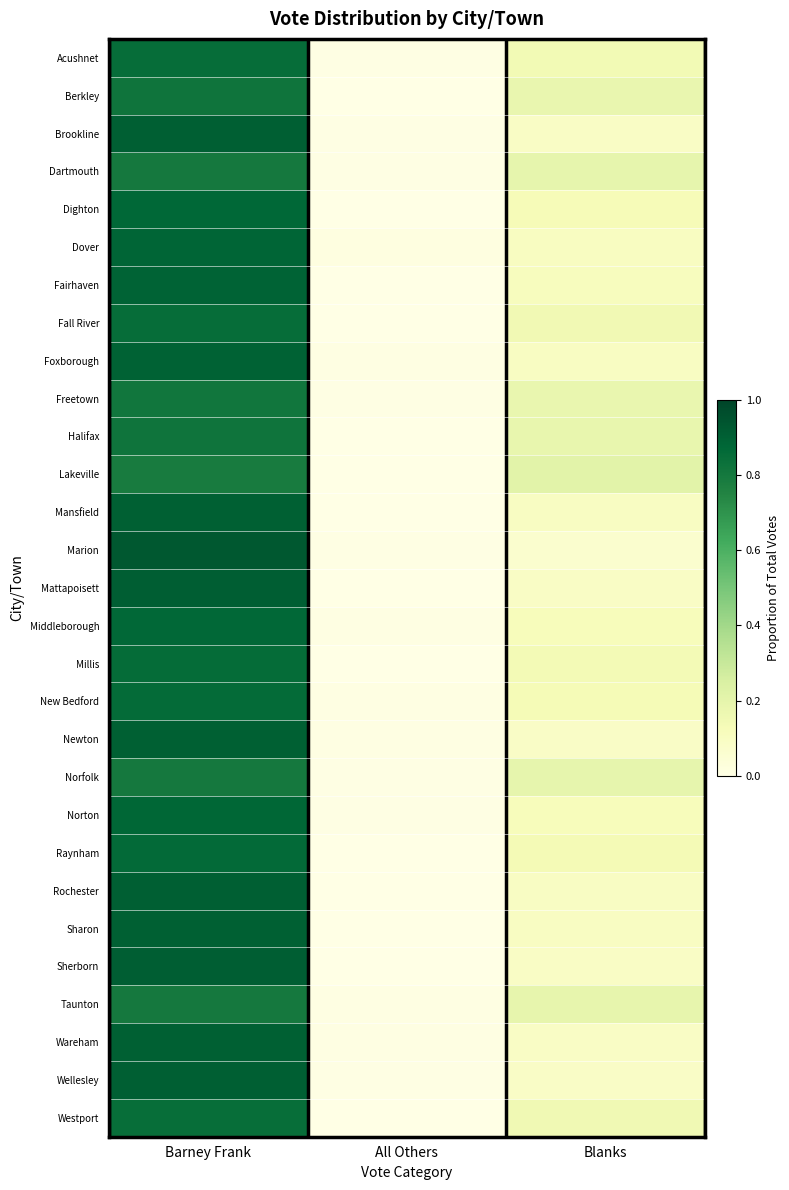

At which category is the sum across all series the highest?

Barney Frank